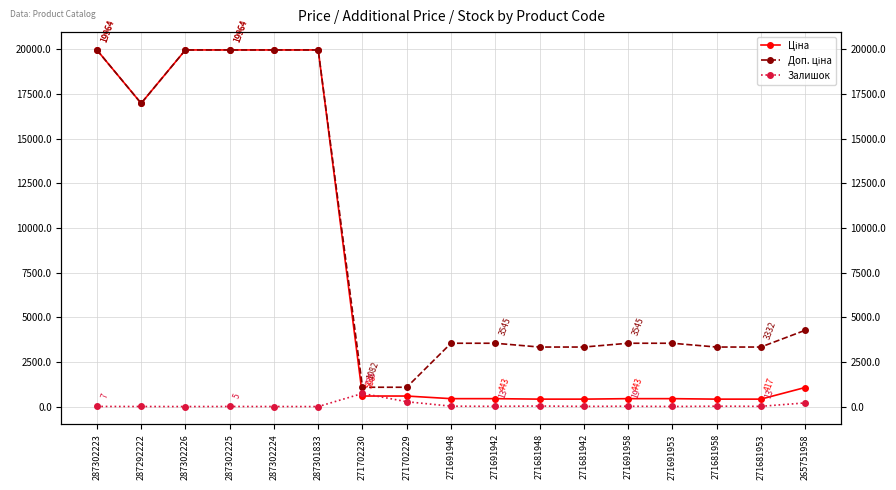

How many positive values does the Залишок series have?

16